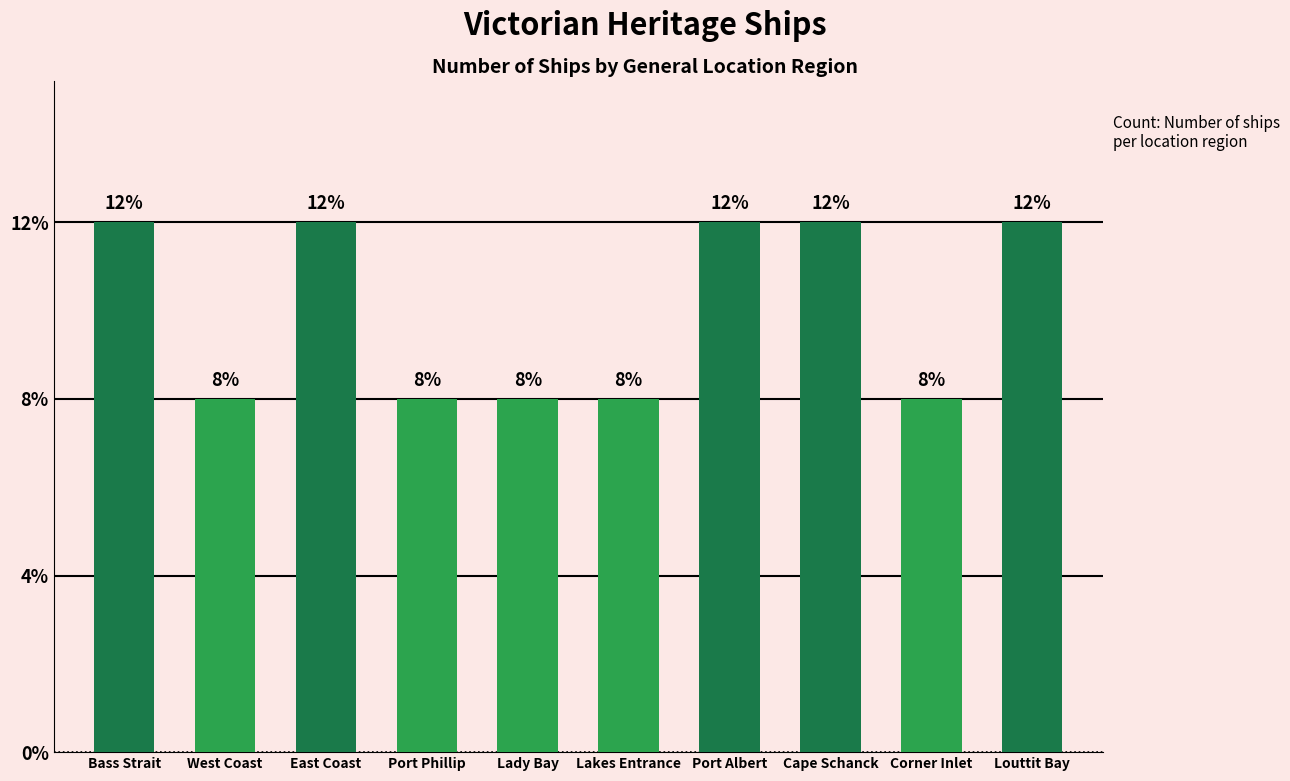

What is the change in value from Bass Strait to Corner Inlet?

-1